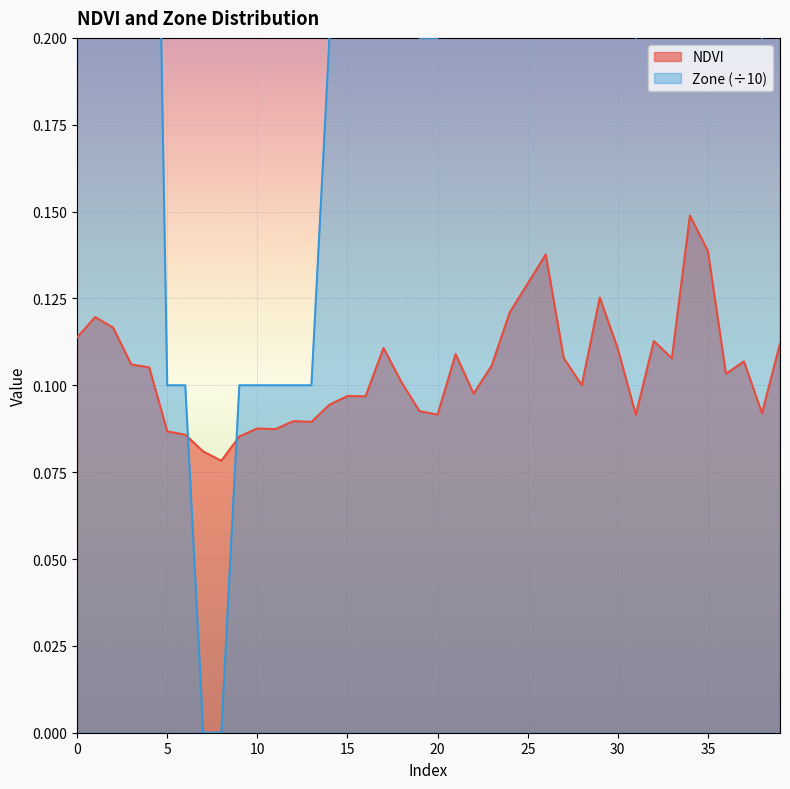

Which series has the largest total across all categories?

Zone